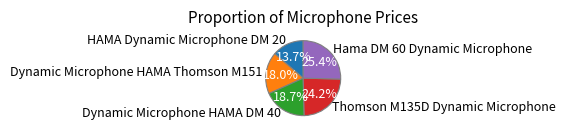

What percentage is the Hama DM 60 Dynamic Microphone slice, to the nearest percent?

25%